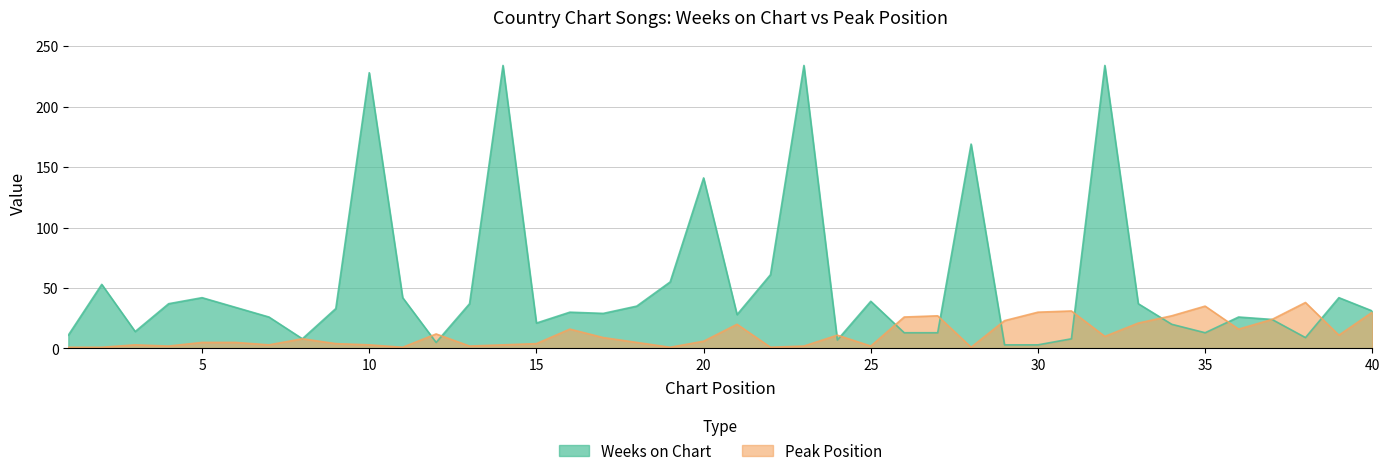

Reading right to left, transcribe all the data shown in this chart.

Weeks on Chart: 40=31	39=42	38=9	37=24	36=26	35=13	34=20	33=37	32=234	31=8	30=3	29=3	28=169	27=13	26=13	25=39	24=7	23=234	22=61	21=28	20=141	19=55	18=35	17=29	16=30	15=21	14=234	13=37	12=5	11=42	10=228	9=33	8=8	7=26	6=34	5=42	4=37	3=14	2=53	1=11
Peak Position: 40=30	39=11	38=38	37=24	36=16	35=35	34=27	33=21	32=10	31=31	30=30	29=23	28=1	27=27	26=26	25=2	24=11	23=2	22=1	21=20	20=6	19=1	18=5	17=9	16=16	15=4	14=3	13=2	12=12	11=1	10=3	9=4	8=8	7=3	6=5	5=5	4=2	3=3	2=1	1=1